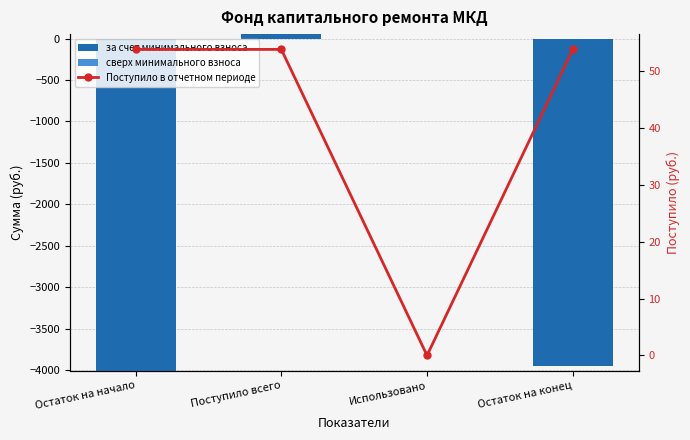

At which category is the sum across all series the highest?

Поступило всего